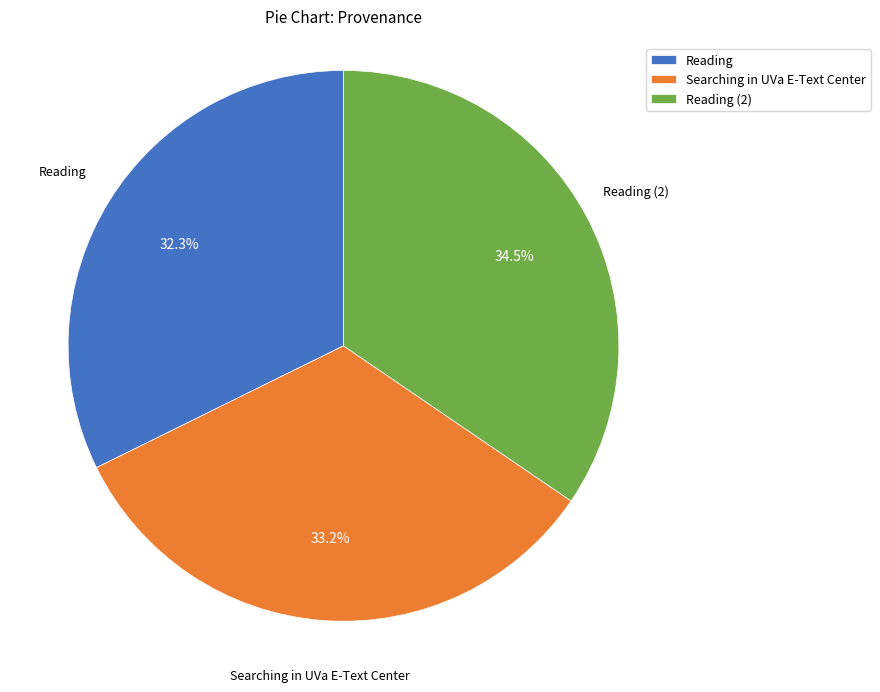

Does any single category account for the majority?

No